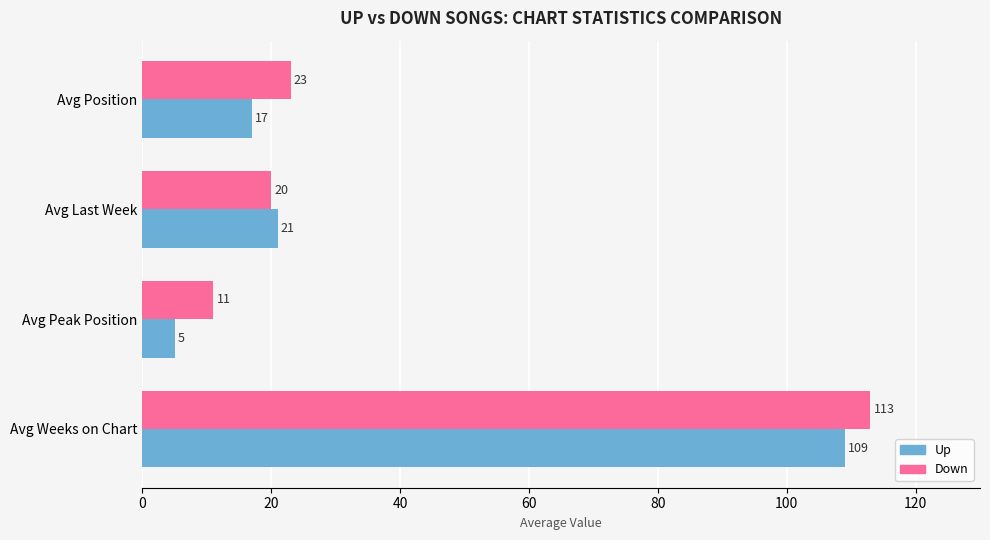

Which label corresponds to the smallest value in the chart?

Avg Peak Position